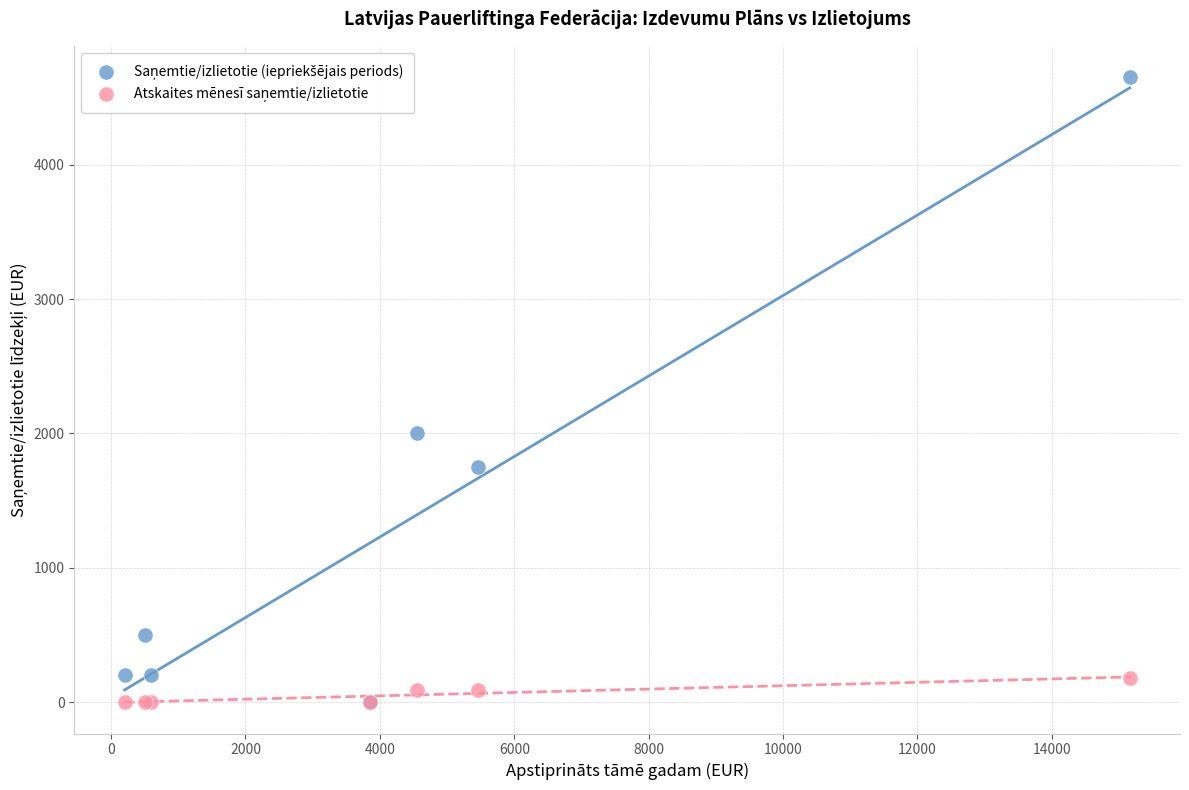

Across all series, what Y value is closest to 2324?

2000.0